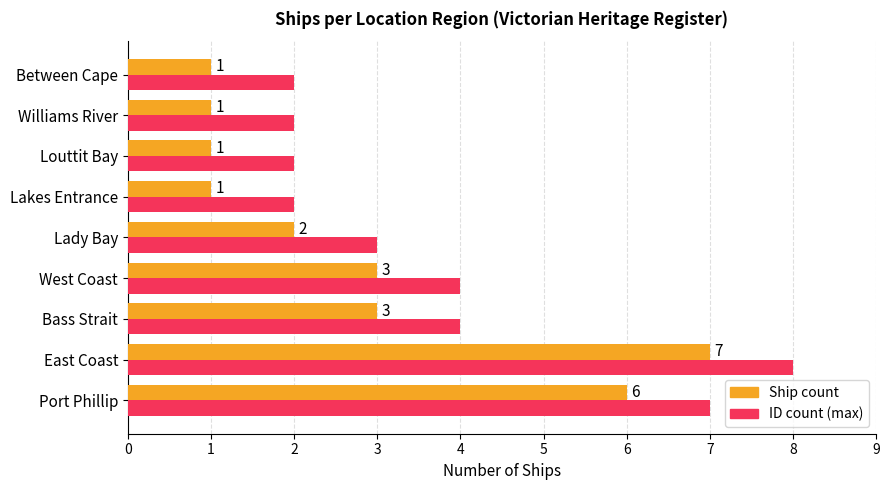

The value of ID count (max) at West Coast is 3. True or false?

False